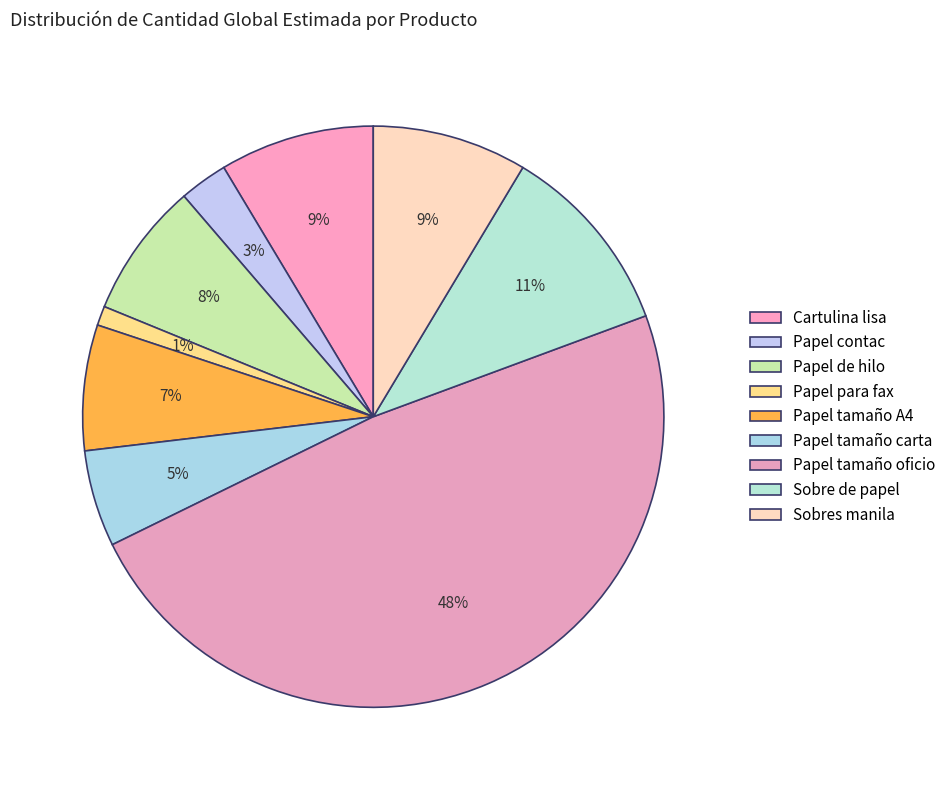

How many segments does this pie chart have?

9